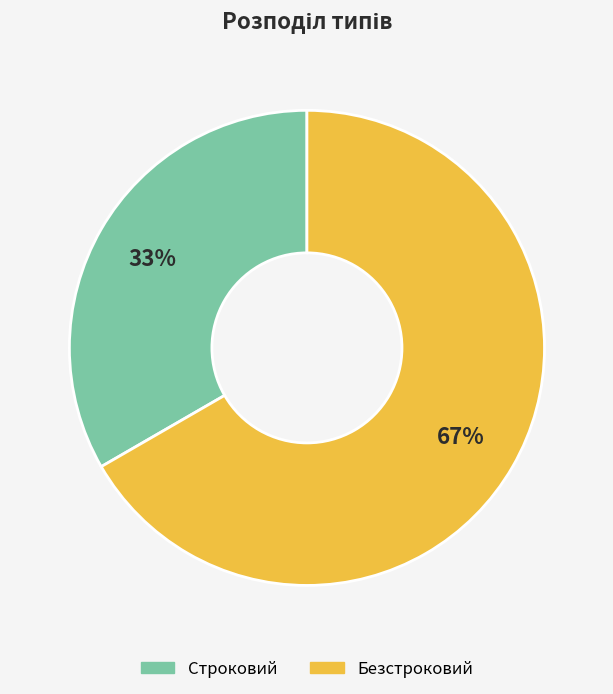

To the nearest percent, what portion does Строковий represent?

33%